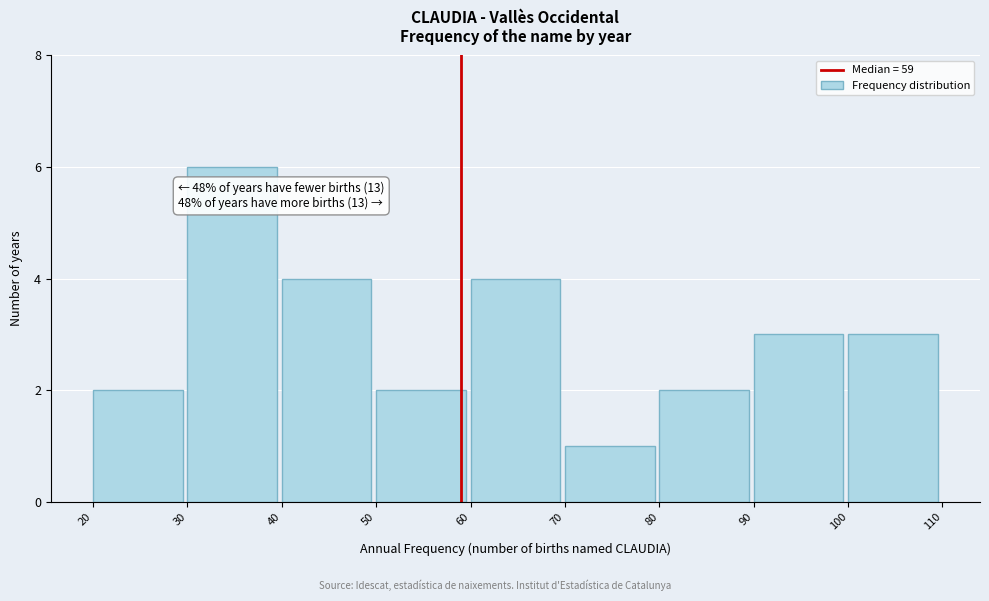

Over which range of the x-axis is the bar tallest?

30 to 40